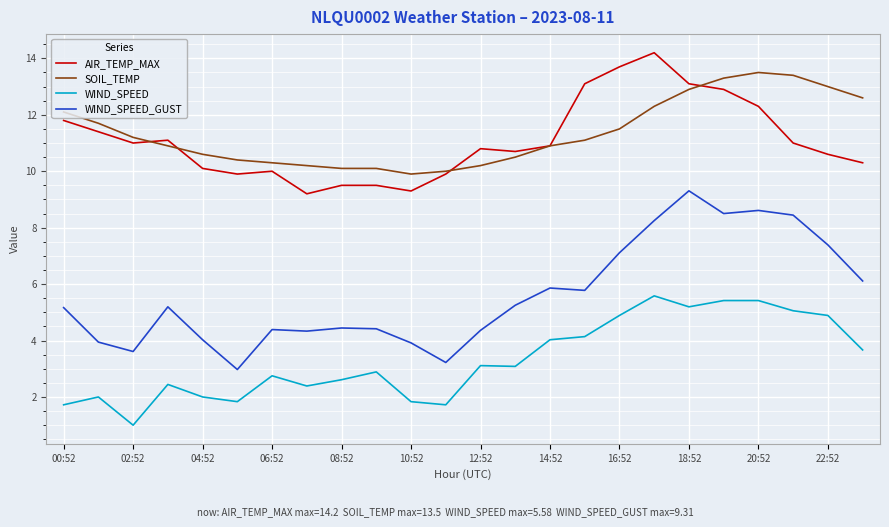

What is the maximum value shown in the chart?

14.2